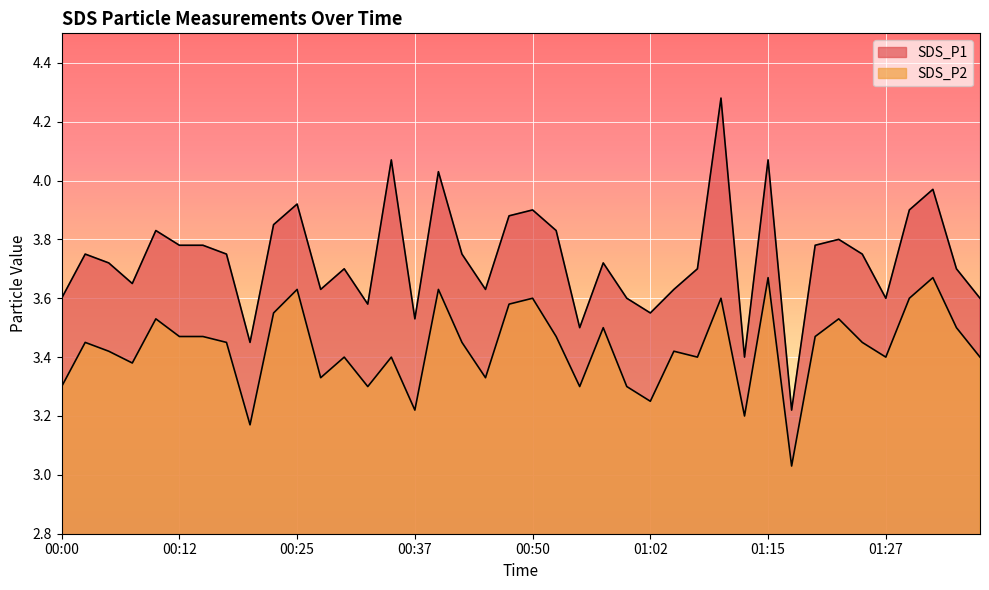

True or false: SDS_P2 has a value of 6.2 at 00:02.

False